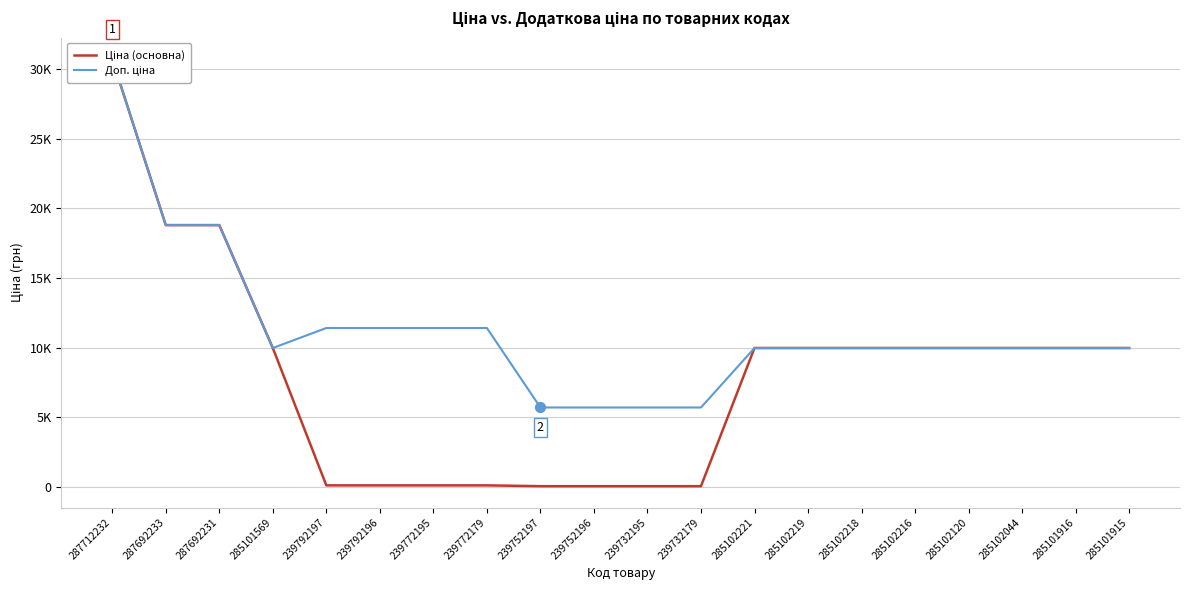

Is the value of Доп. ціна at 285101916 greater than the value of Ціна (основна) at 285102218?

No